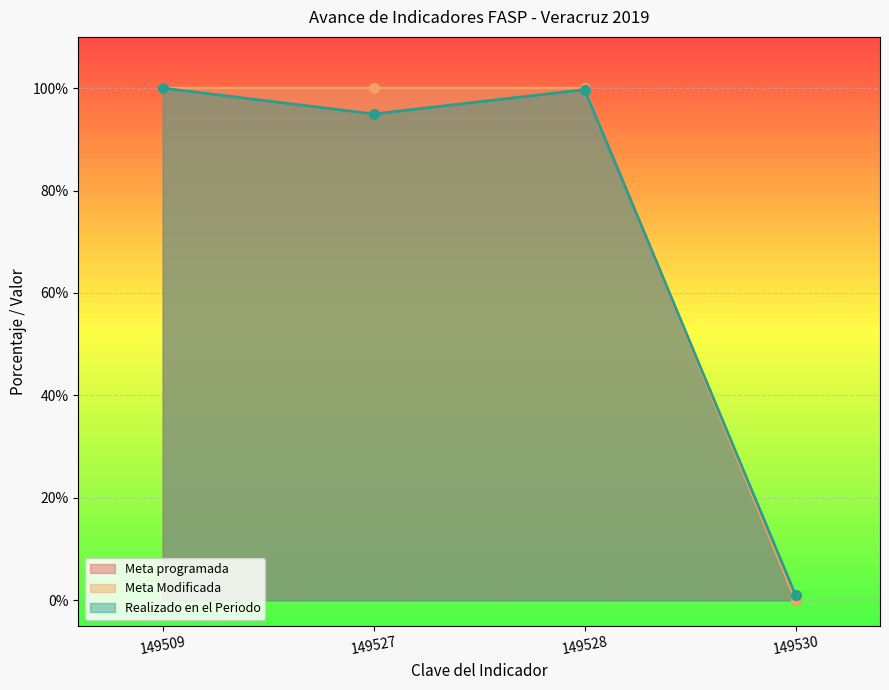

After their last crossing, which series has the higher values: Meta Modificada or Realizado en el Periodo?

Realizado en el Periodo